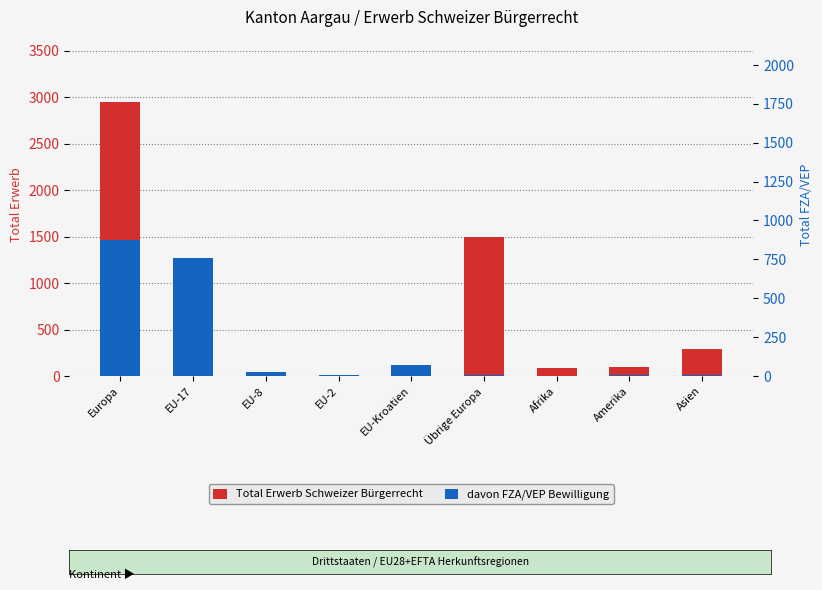

What position from the right is Asien?

1